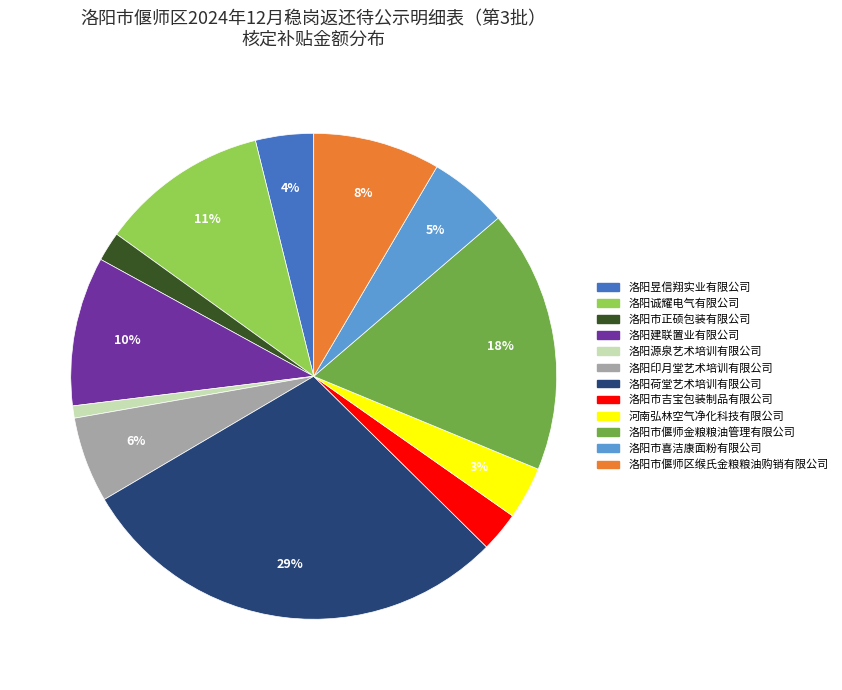

To the nearest percent, what is the difference between the largest and smallest slice percentages?

28%